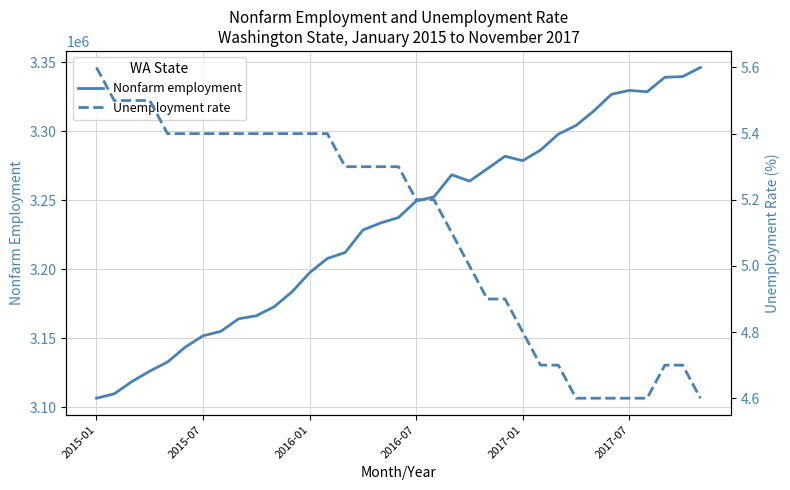

The value of Nonfarm employment at 2015-07 is 688353. True or false?

False